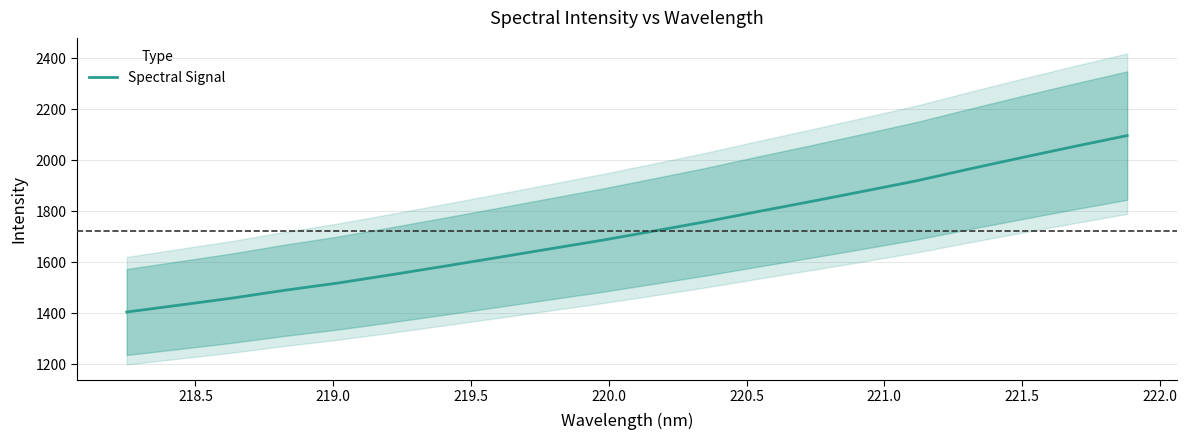

What is the highest value of the Spectral Signal series?

2097.2